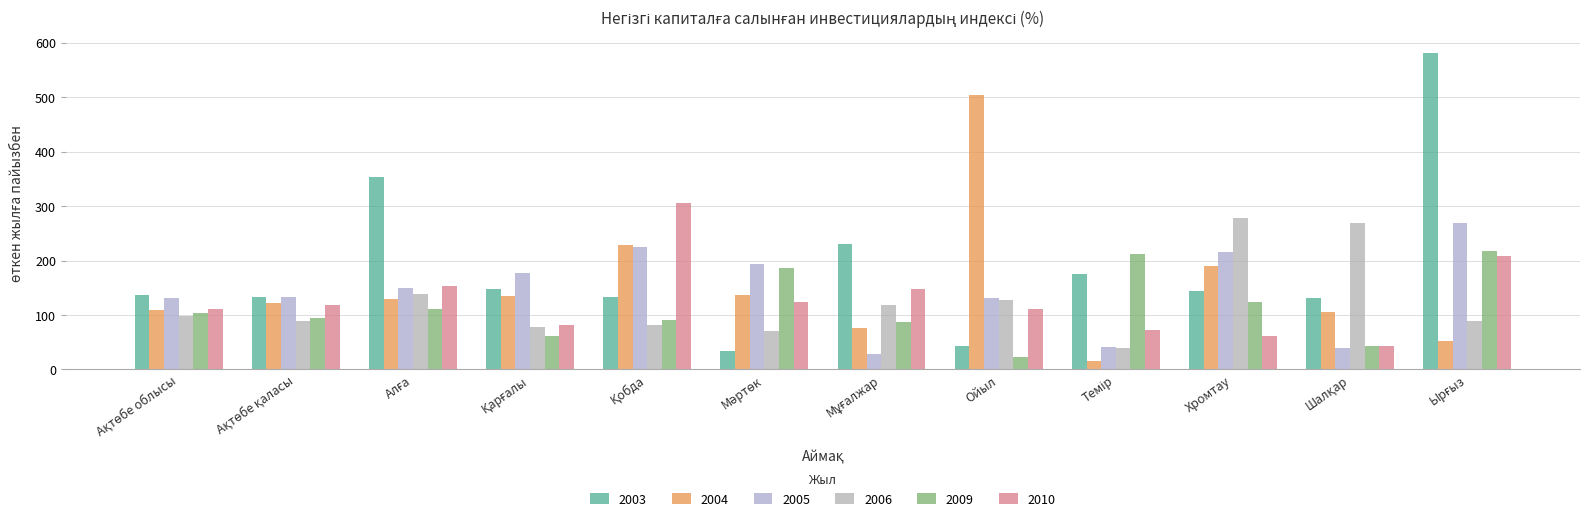

How many bars are there in each group?

6